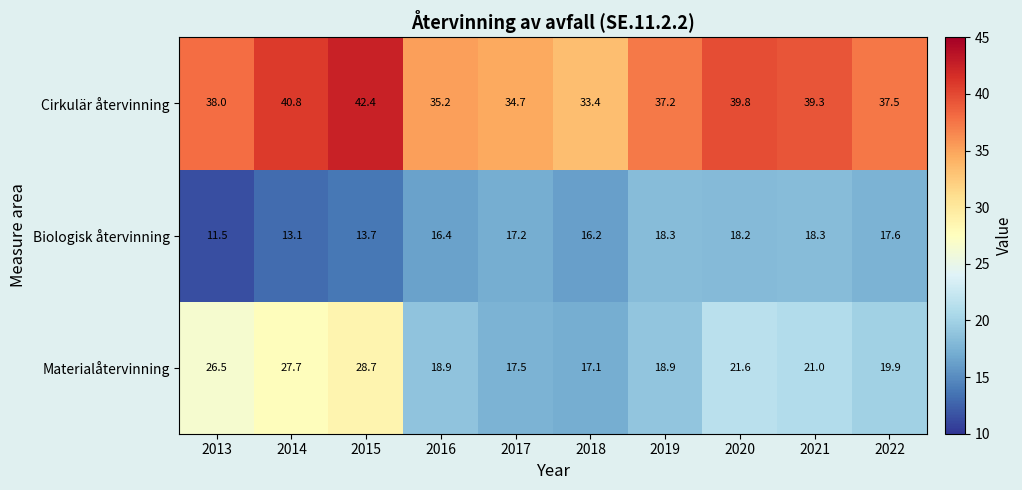

Which category has the lowest value across all series?

2013